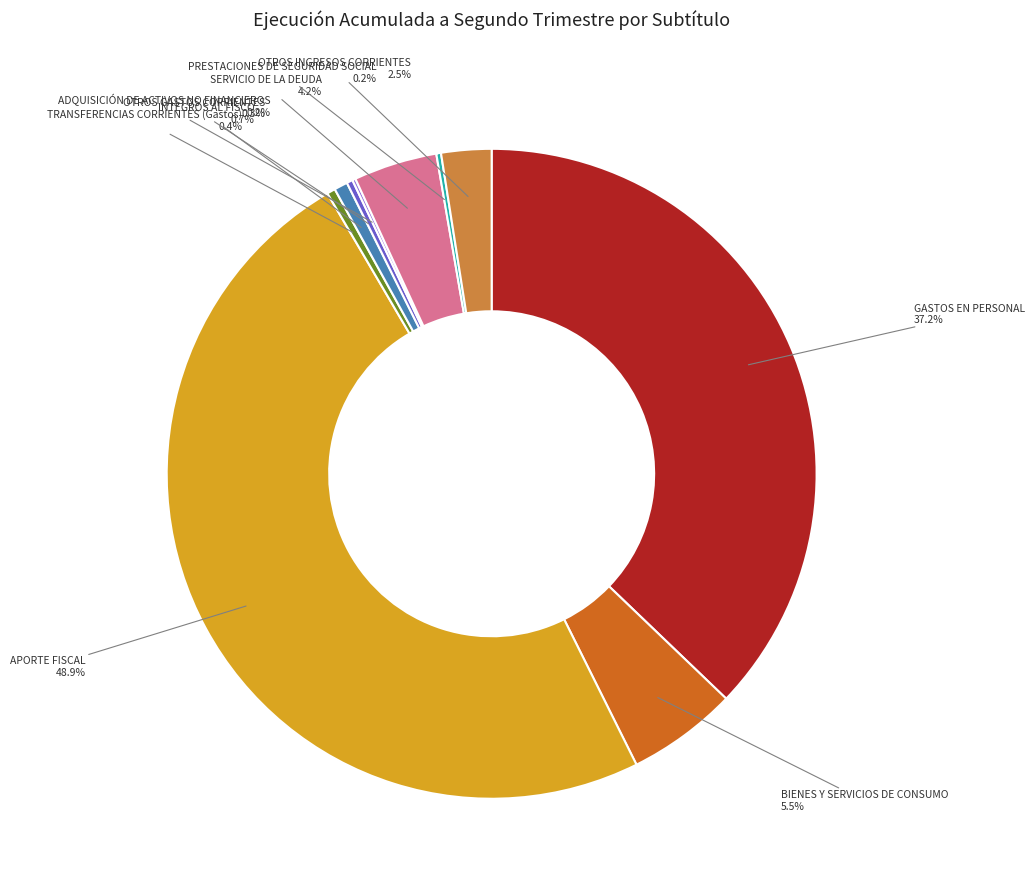

Is there any slice that represents more than half of the pie?

No